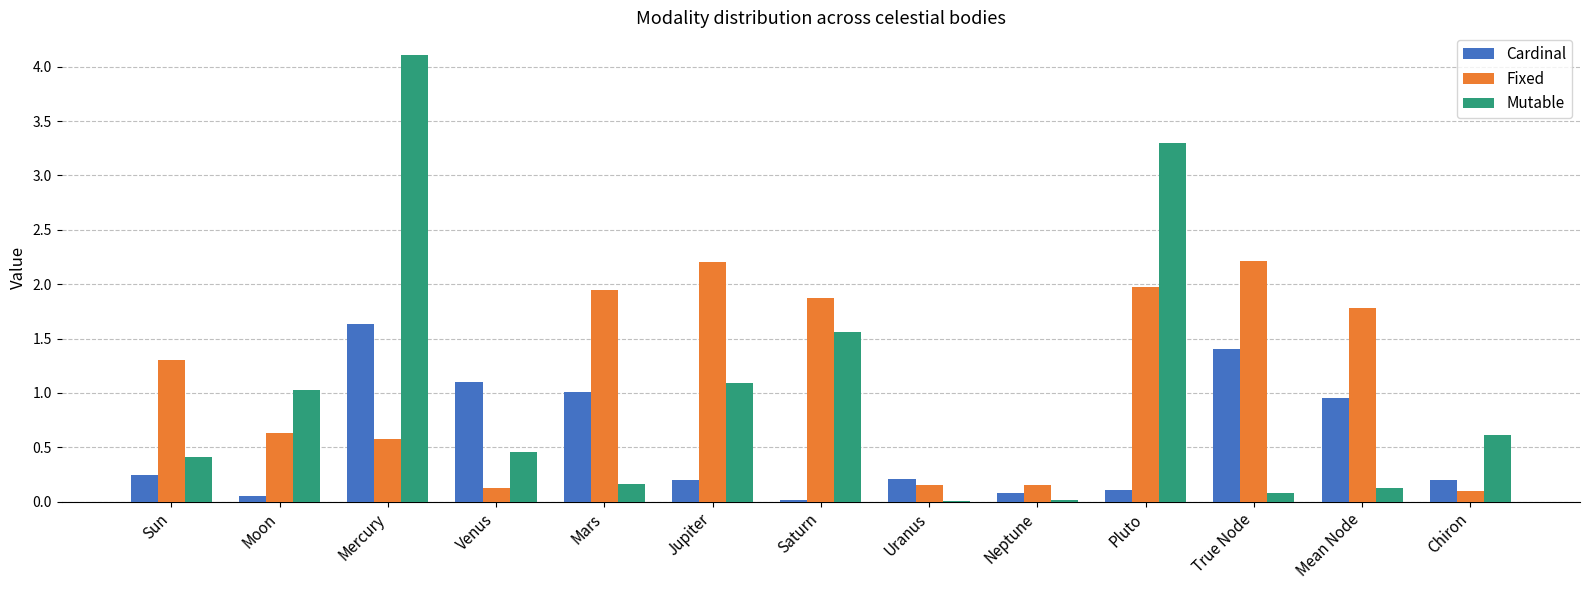

Which series changed the most between Jupiter and Chiron?

Fixed